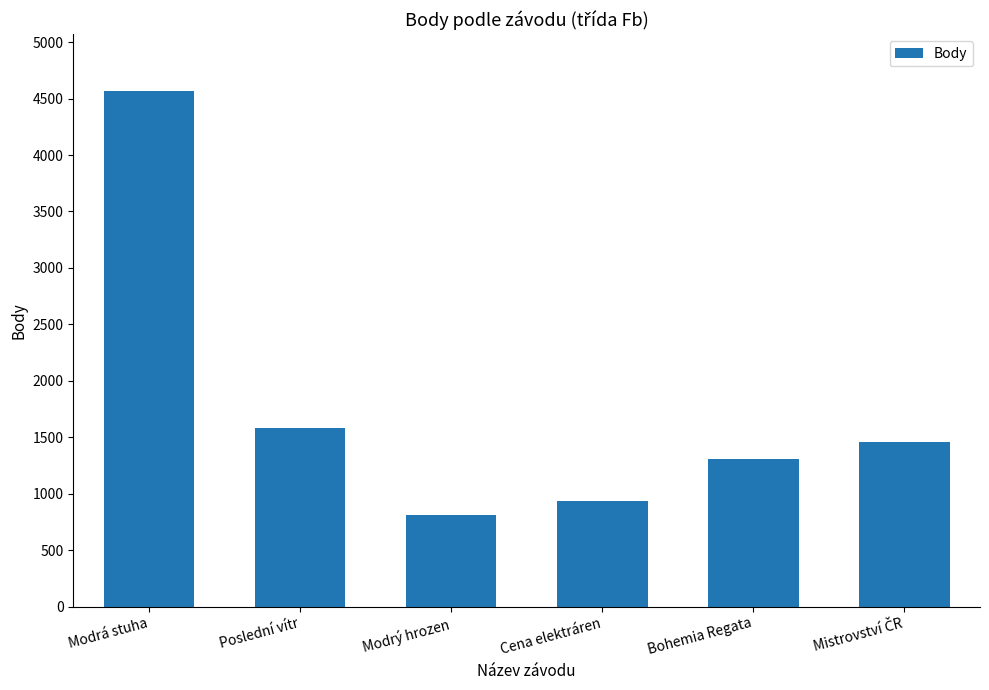

How many bars are there in total?

6